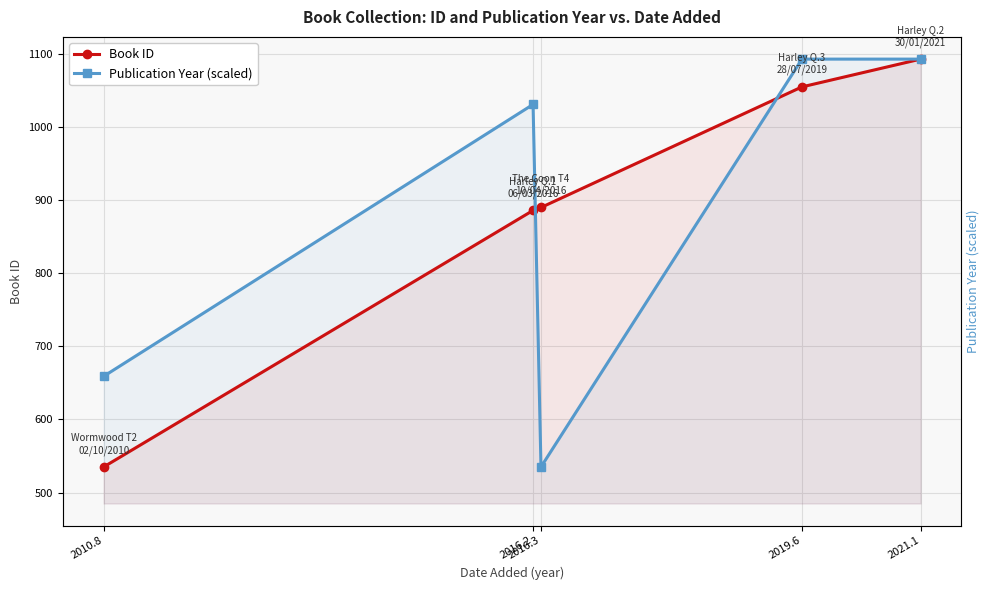

How many values in the Book ID series exceed 890?

2